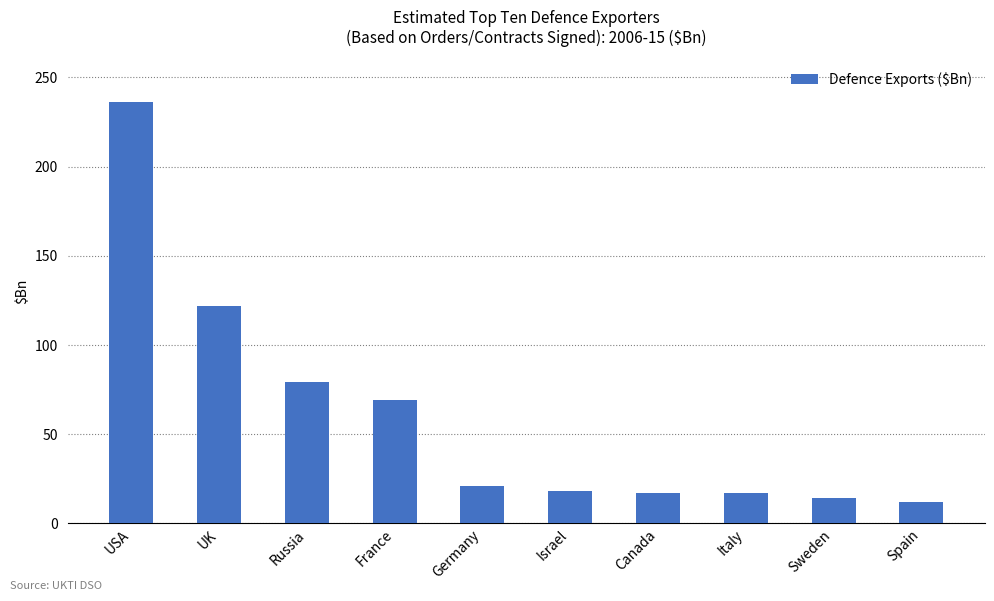

Which has a higher value, UK or Canada?

UK